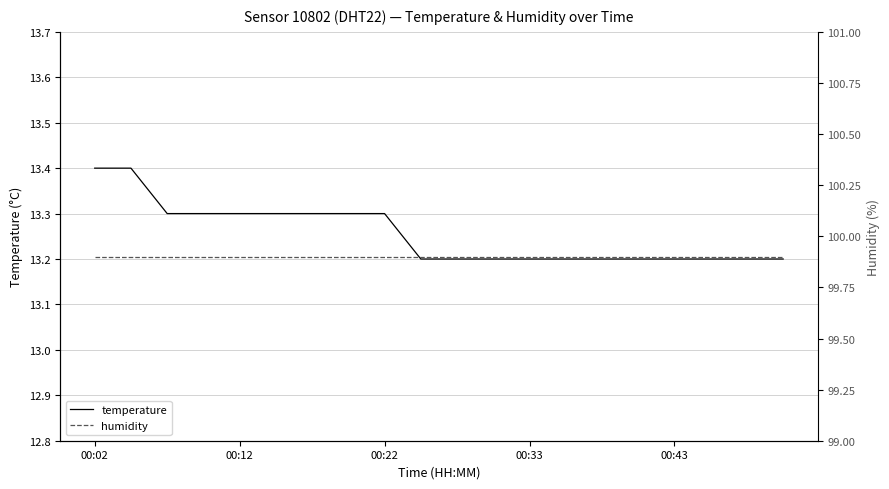

The value of temperature at 00:43 is 13.2. True or false?

True